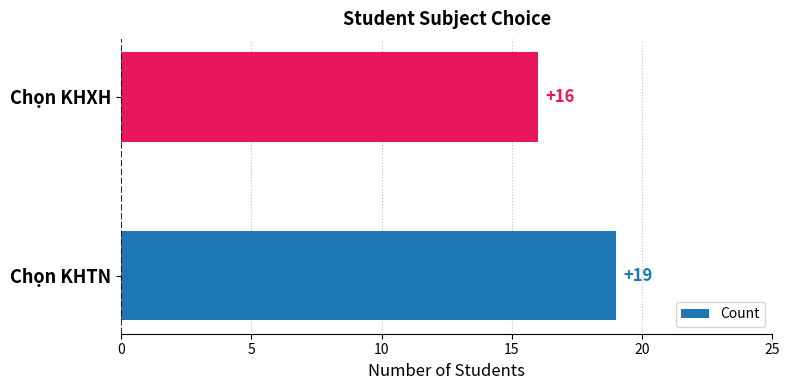

The chart shows a value of 31 at Chọn KHTN. True or false?

False